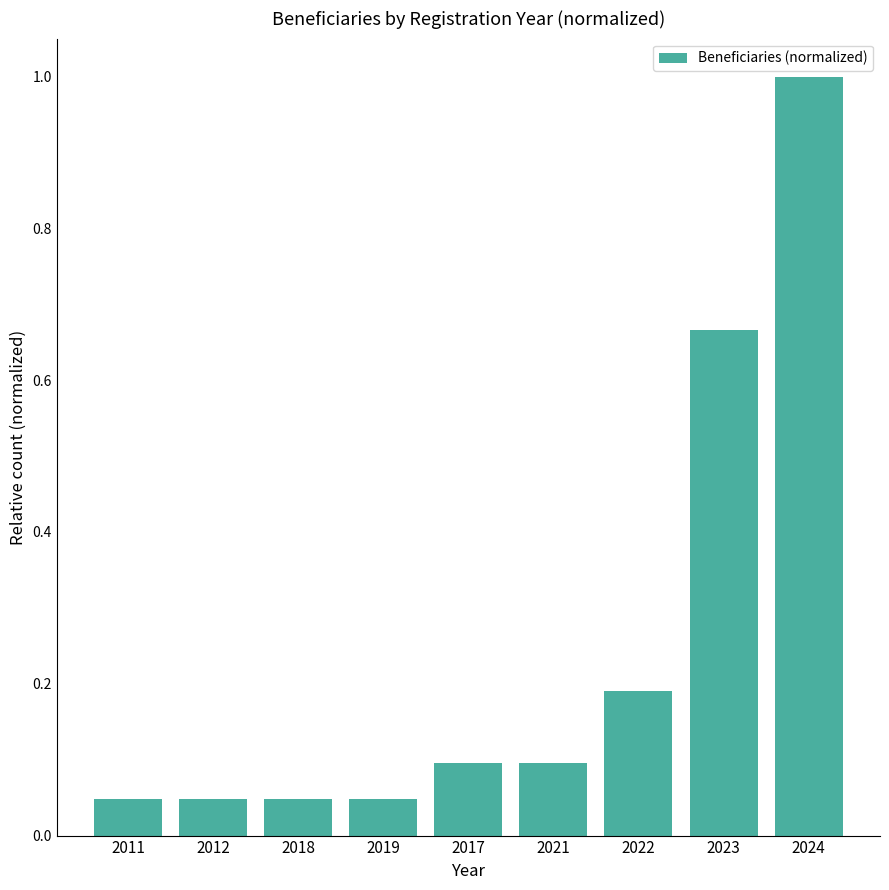

Is it true that the value at 2022 is 0.3?

False